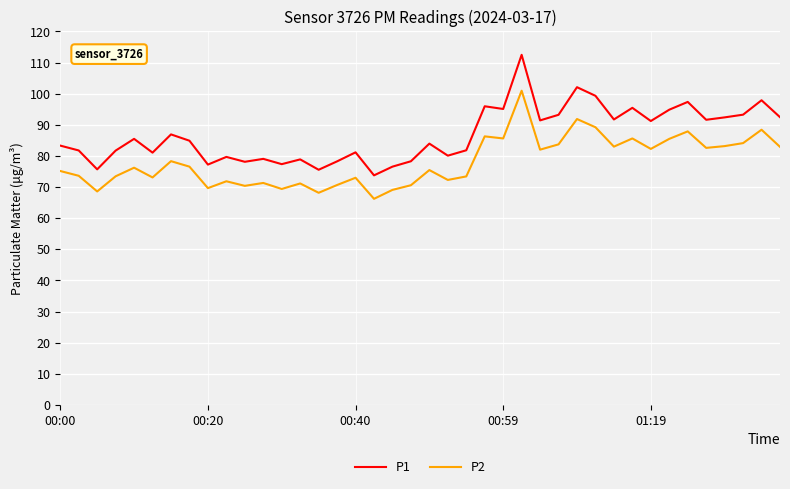

Which series has the widest spread of values?

P1